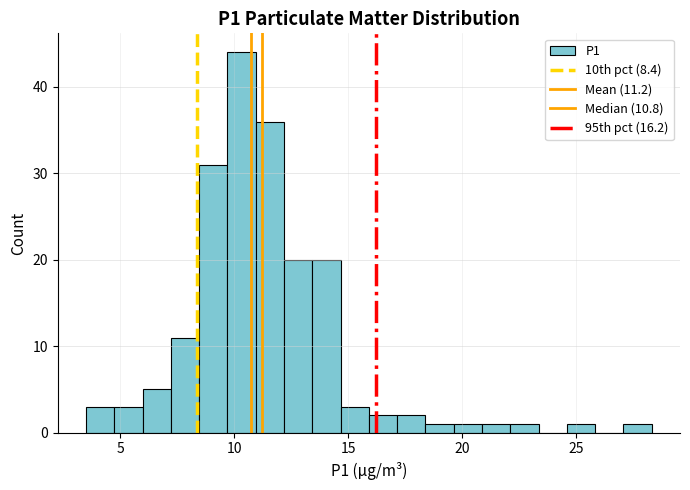

Around what value on the x-axis is the tallest bar? Give the approximate position of its centre, as read against the axis.

10.5